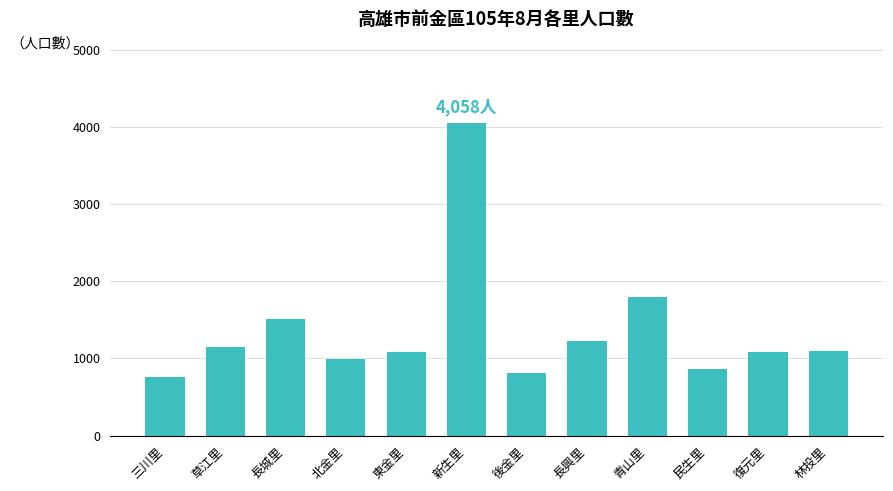

The chart shows a value of 1083 at 復元里. True or false?

True